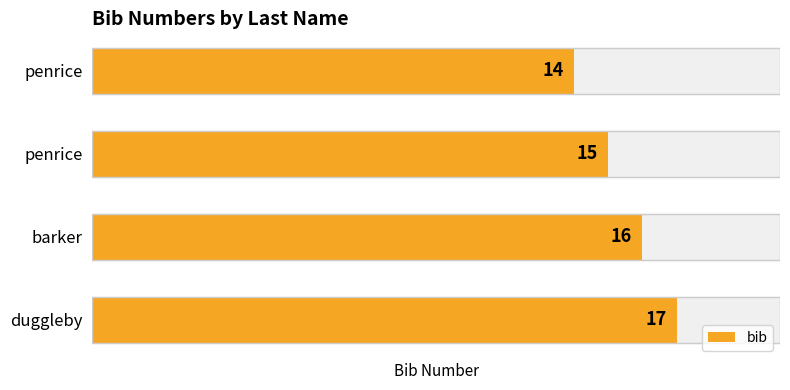

Between penrice and duggleby, which is larger?

duggleby